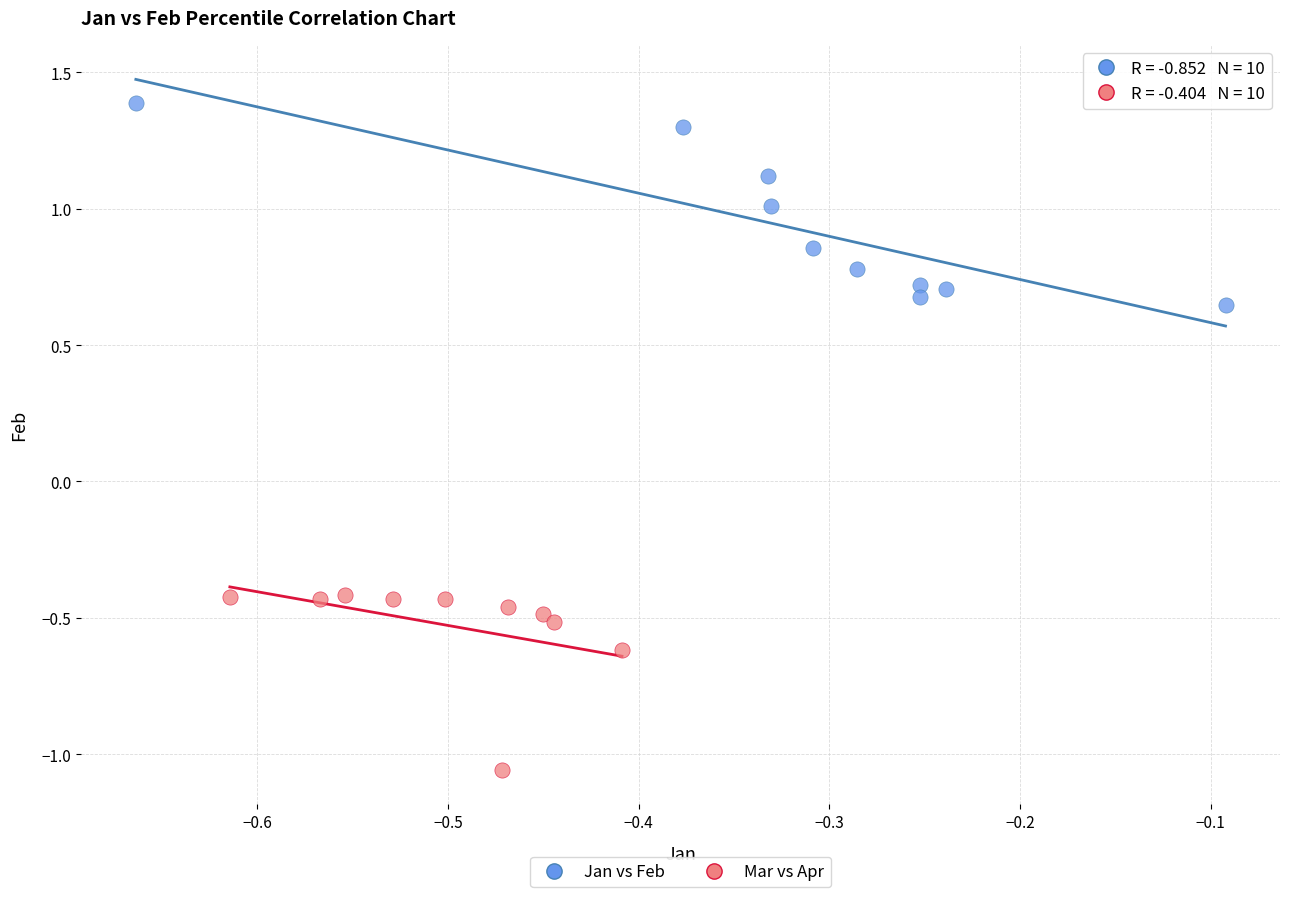

Which series reaches the minimum Y coordinate?

Mar vs Apr